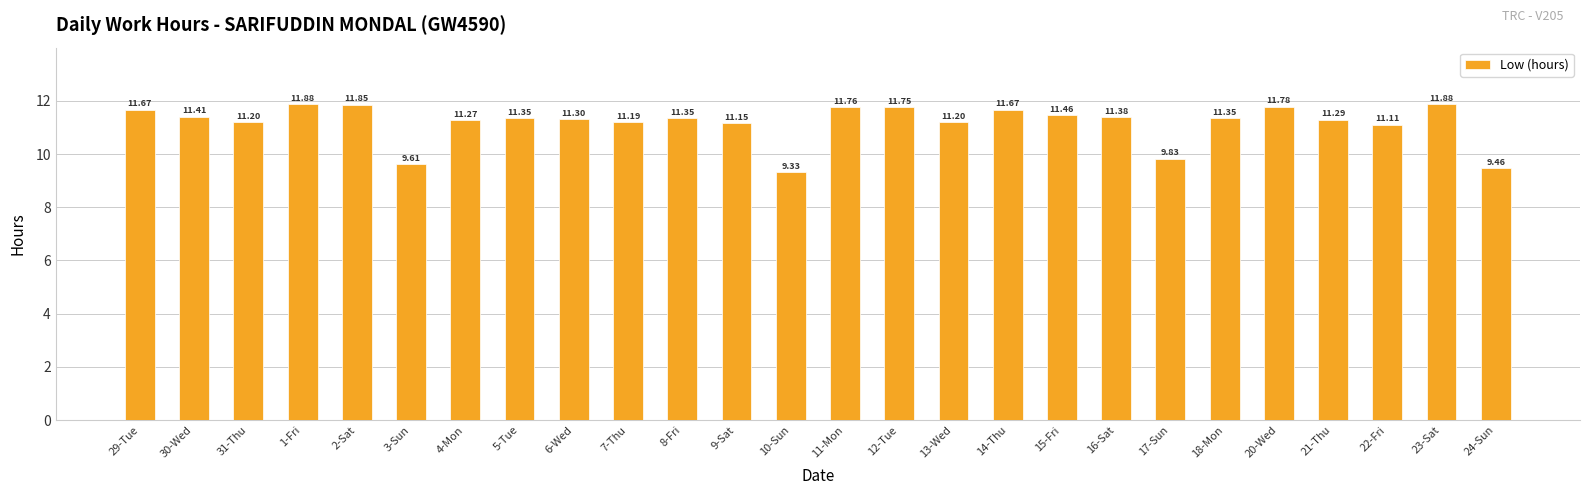

Which label corresponds to the smallest value in the chart?

10-Sun